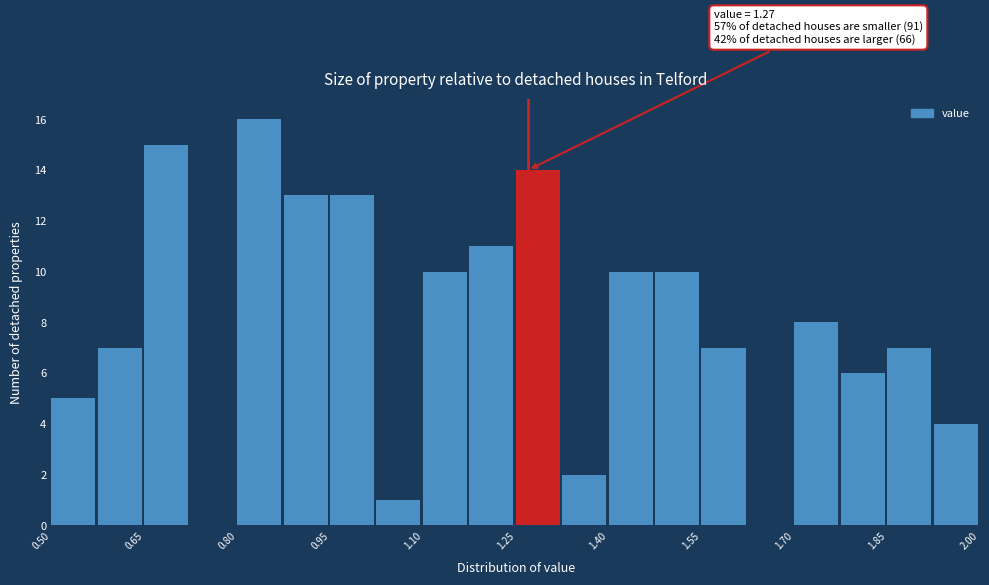

Read against the x-axis, roughly where is the centre of the tallest bar?

0.84